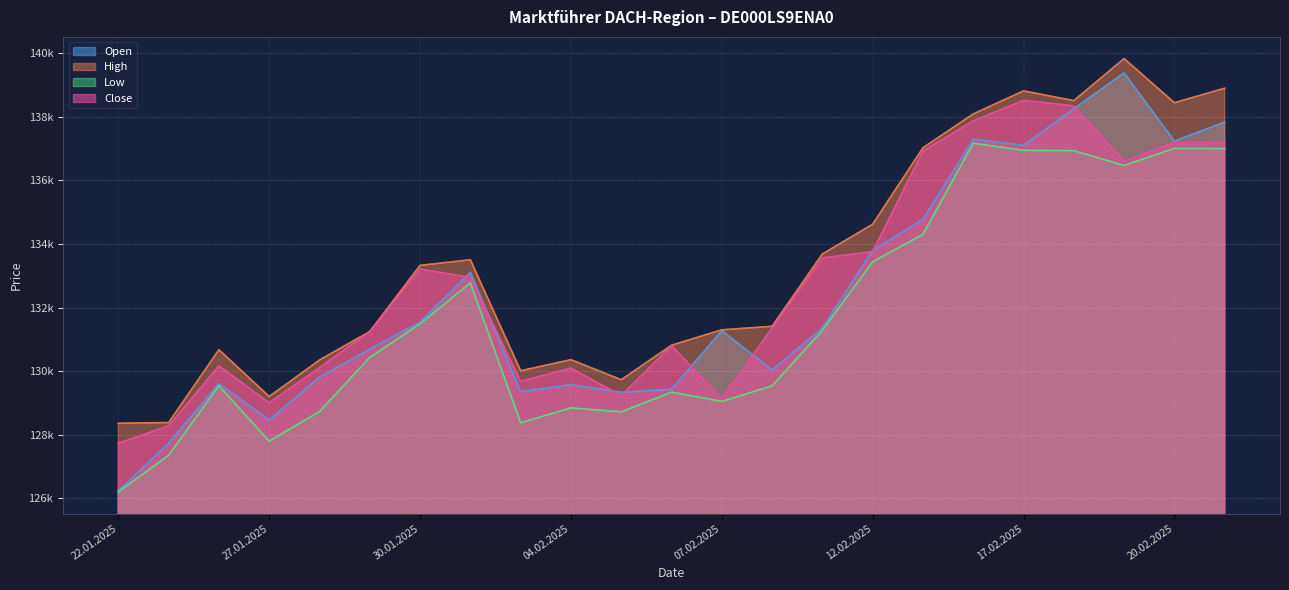

Which series has the largest range (max minus min)?

Open